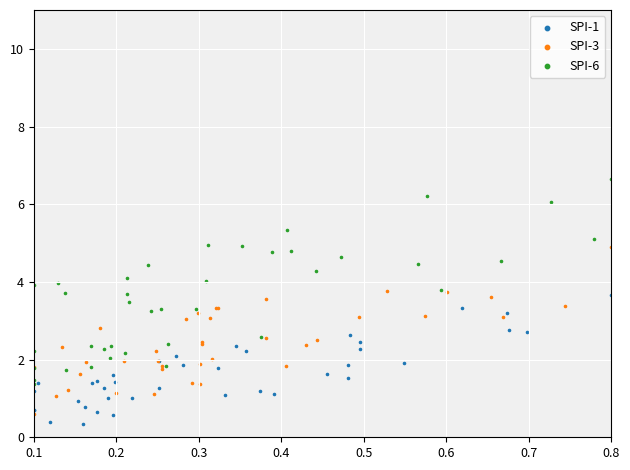

Which series has the largest Y range (max minus min)?

SPI-6